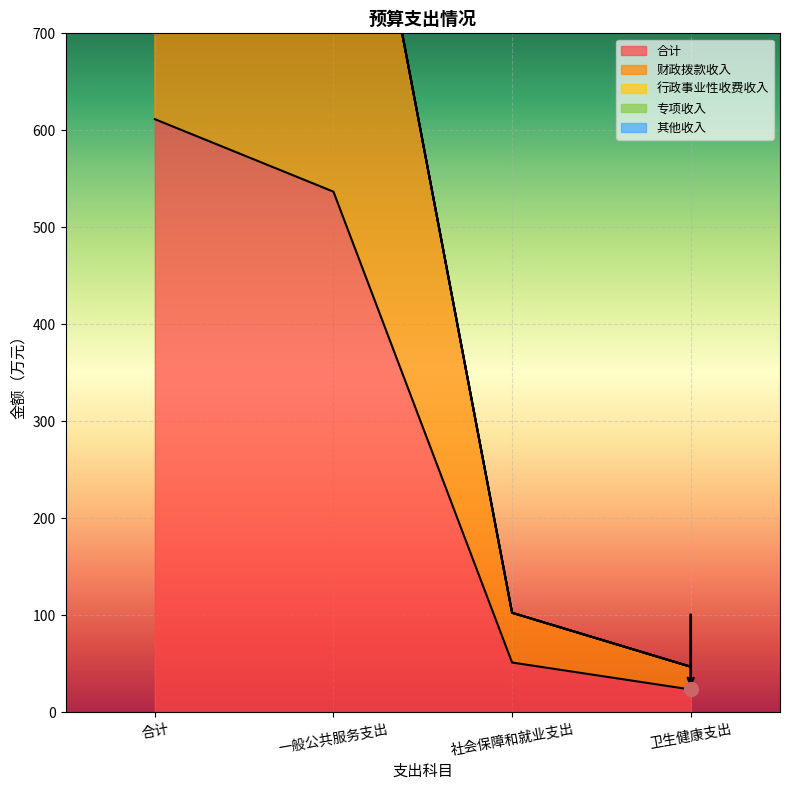

Reading left to right, what are all the values shown in this chart?

合计: 611.5	536.7	51.3	23.5
财政拨款收入: 611.5	536.7	51.3	23.5
行政事业性收费收入: 0.0	0.0	0.0	0.0
专项收入: 0.0	0.0	0.0	0.0
其他收入: 0.0	0.0	0.0	0.0